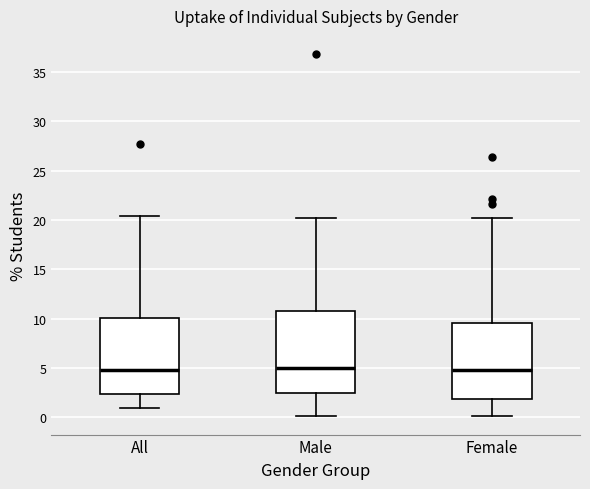

Comparing the boxes themselves (not the whiskers), which one is the tallest?

Male